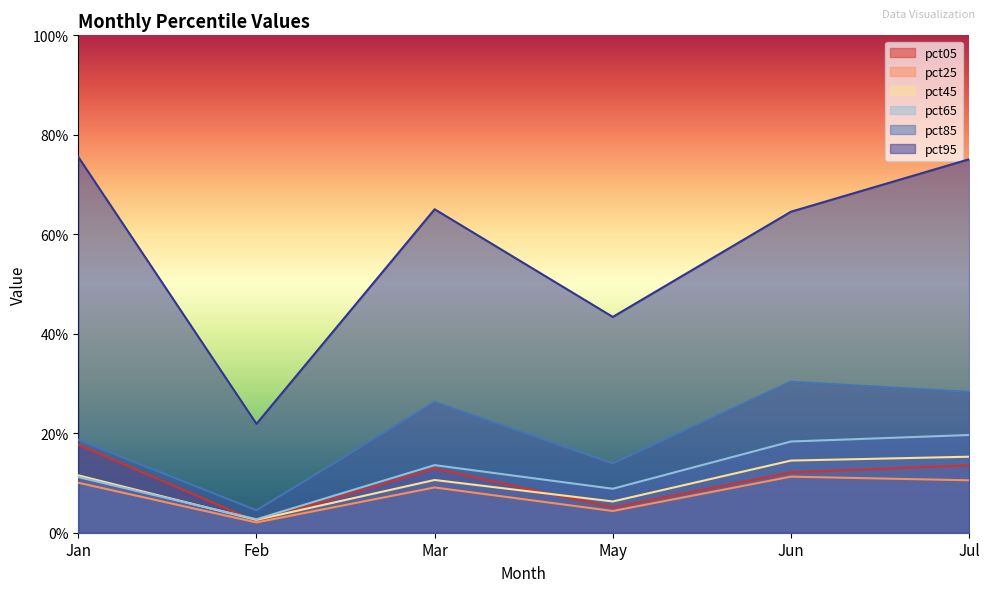

At how many categories does at least one series exceed 0?

6